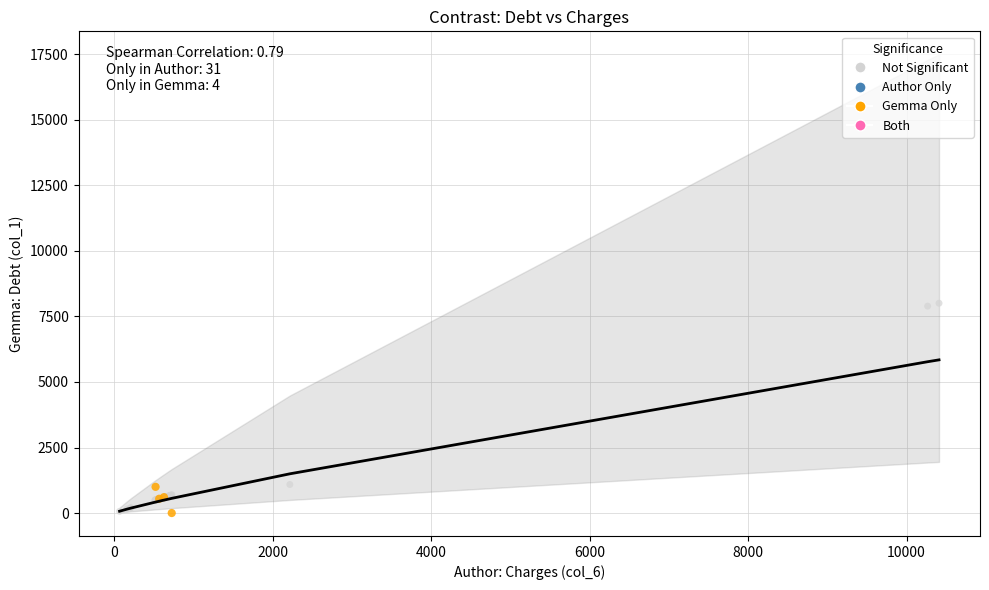

Which series contains the highest Y value?

Not Significant